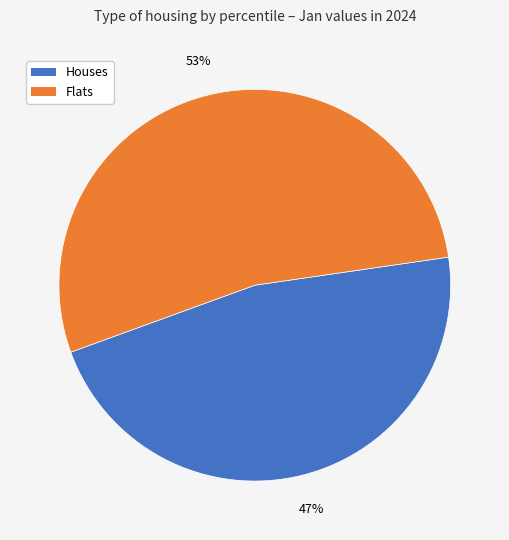

Is there a majority slice in this chart?

Yes